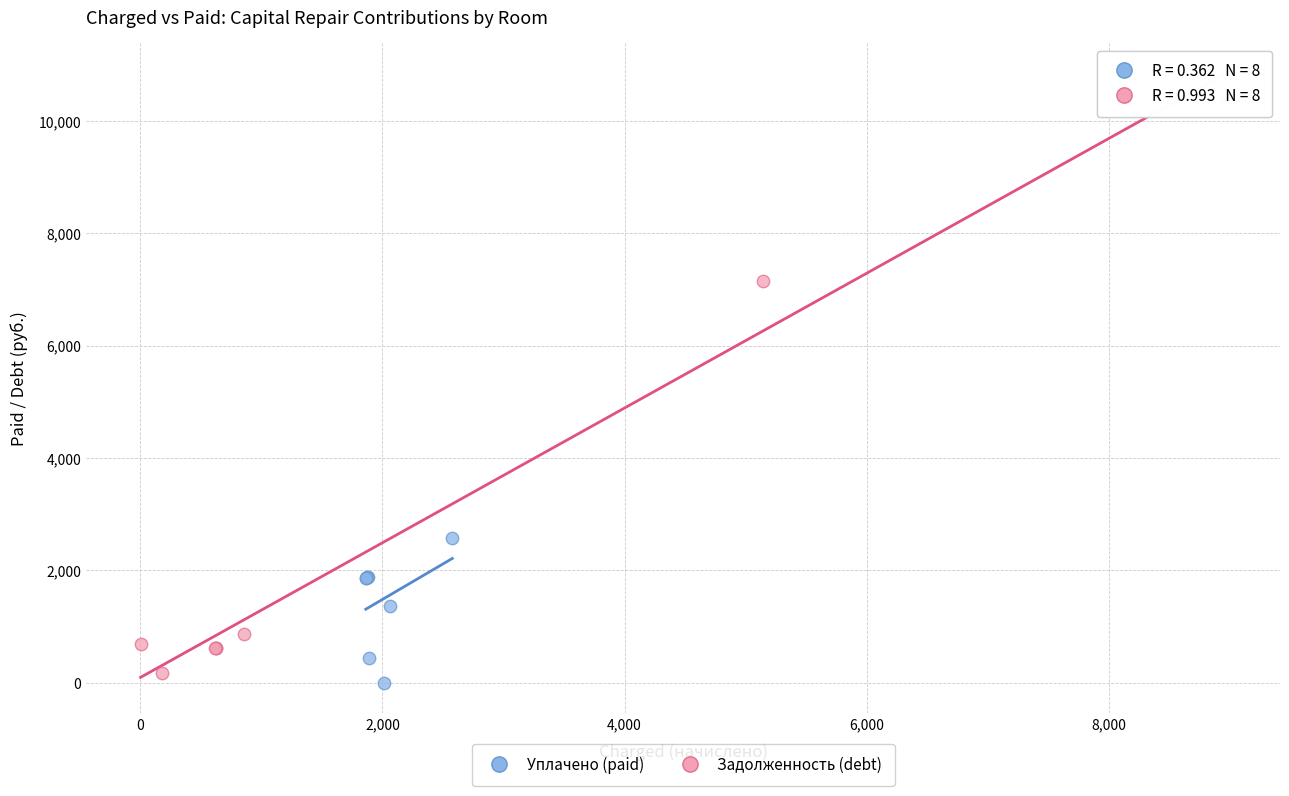

Which series reaches the maximum Y coordinate?

Задолженность (debt)